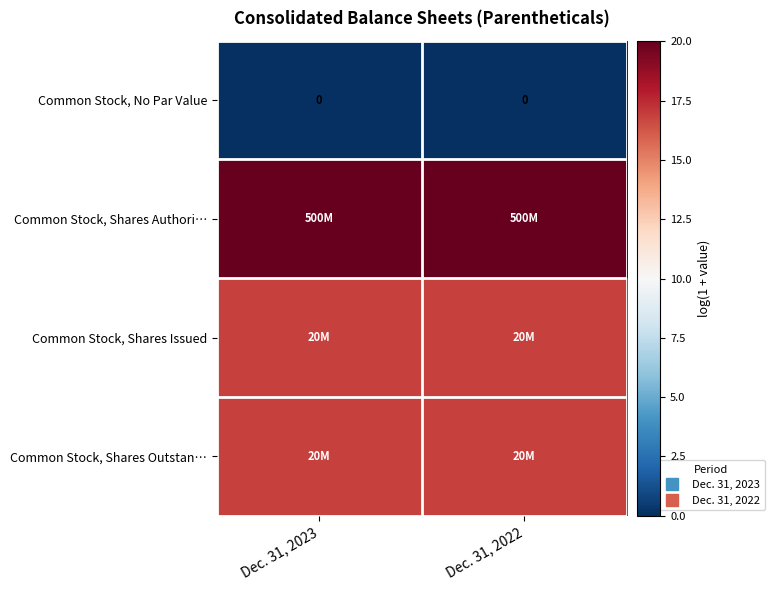

At how many categories does at least one series exceed 13?

2